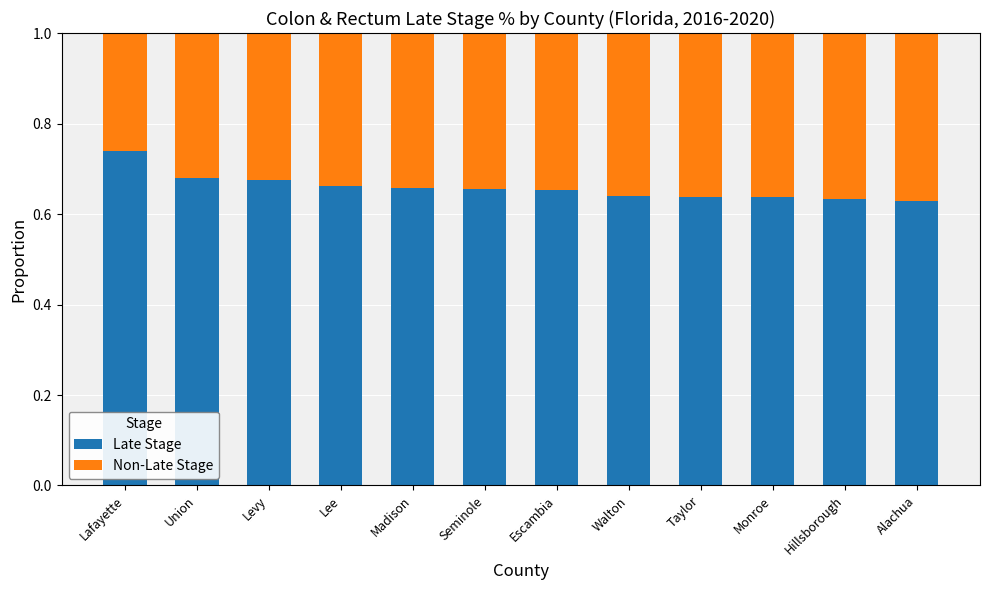

How many bars are there in total?

12